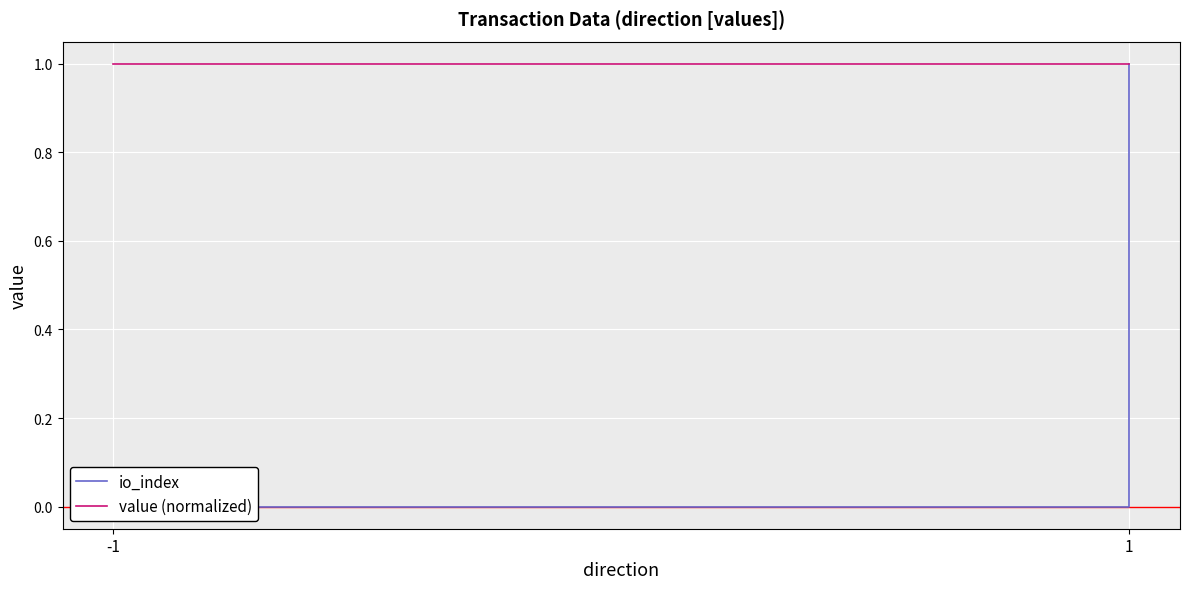

What is the approximate value of value (normalized) at -1?

1